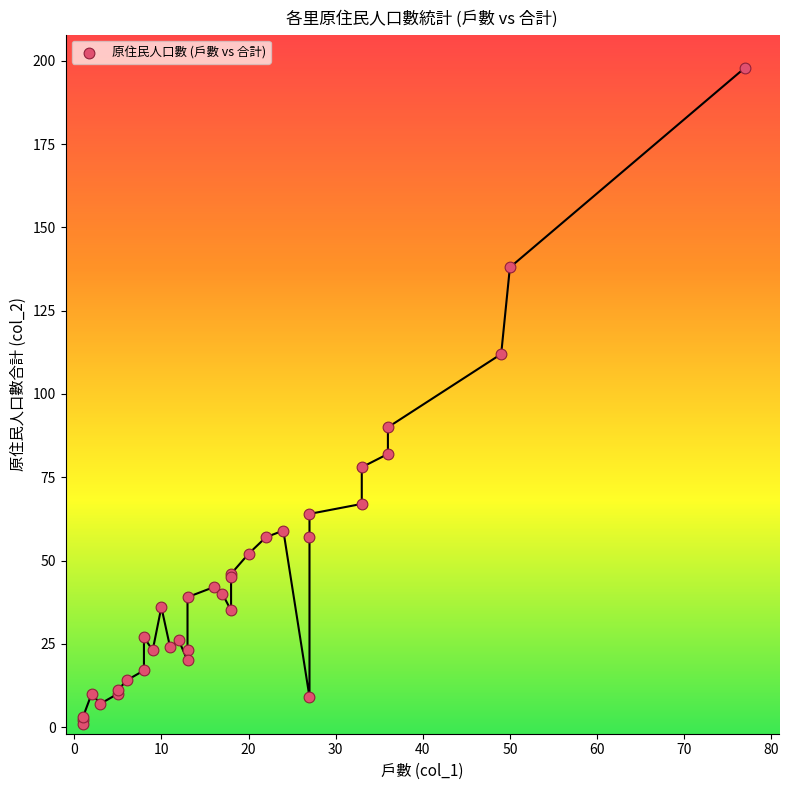

What Y value in the scatter plot is closest to 99?

90